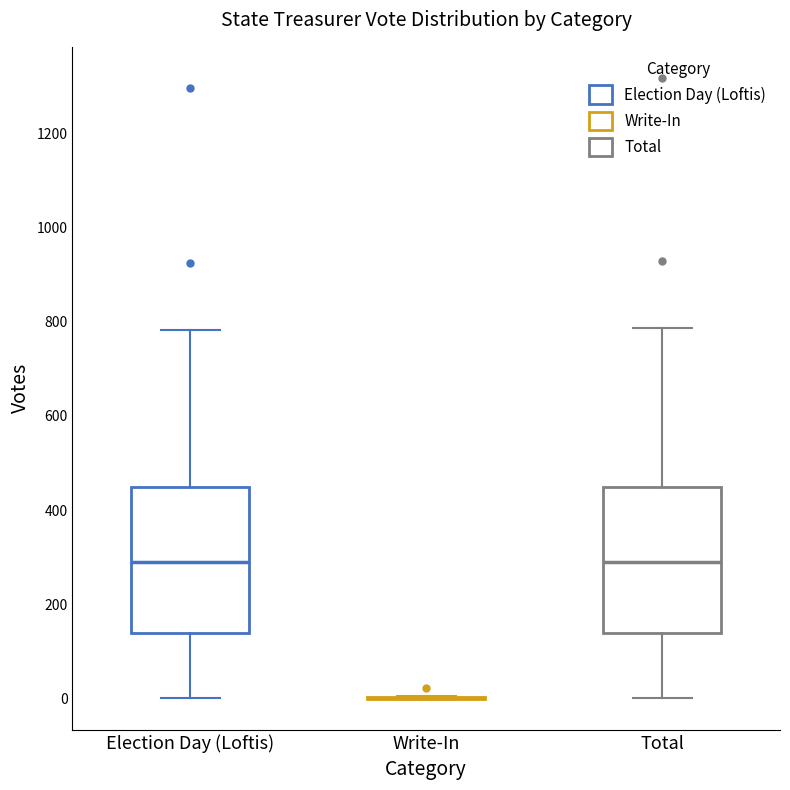

Reading left to right, read every box against the y-axis: the position of its median line, the range the box covers, and the ends of its whiskers. The values are not printed on the chart, so give them approximately, as read against the axis.

Election Day (Loftis): median 300, box 140 to 440, whiskers 0 to 780
Write-In: box collapsed to a line at 0, whiskers 0 to 0
Total: median 300, box 140 to 440, whiskers 0 to 780